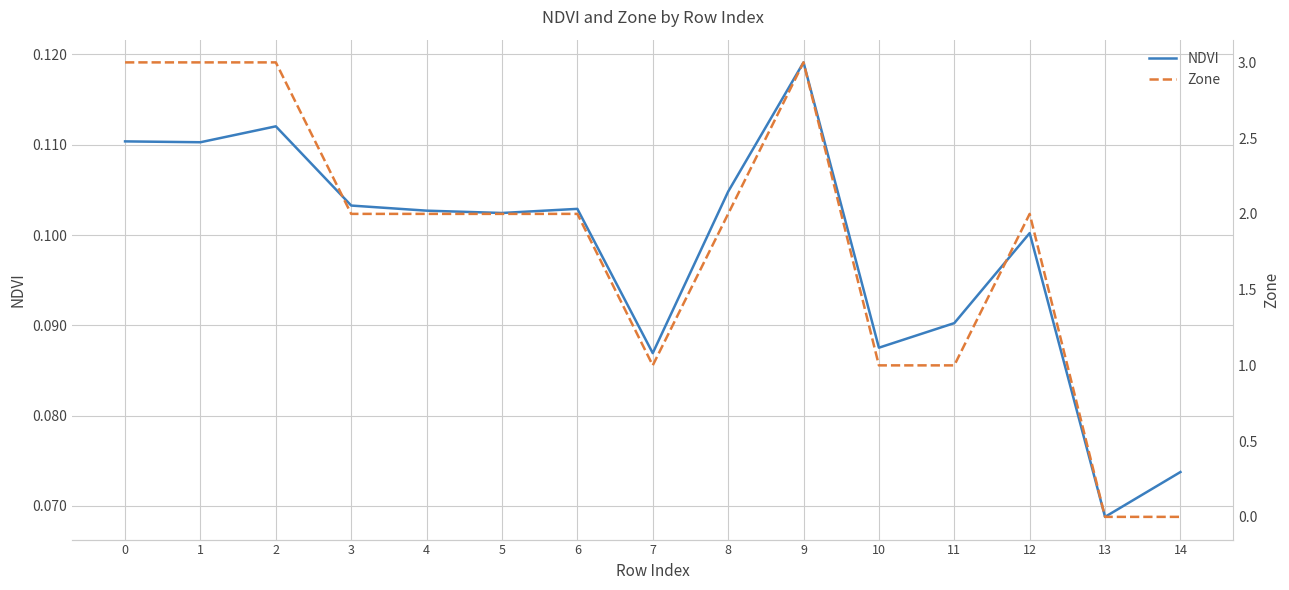

True or false: Zone has a value of 0.2 at 7.

False